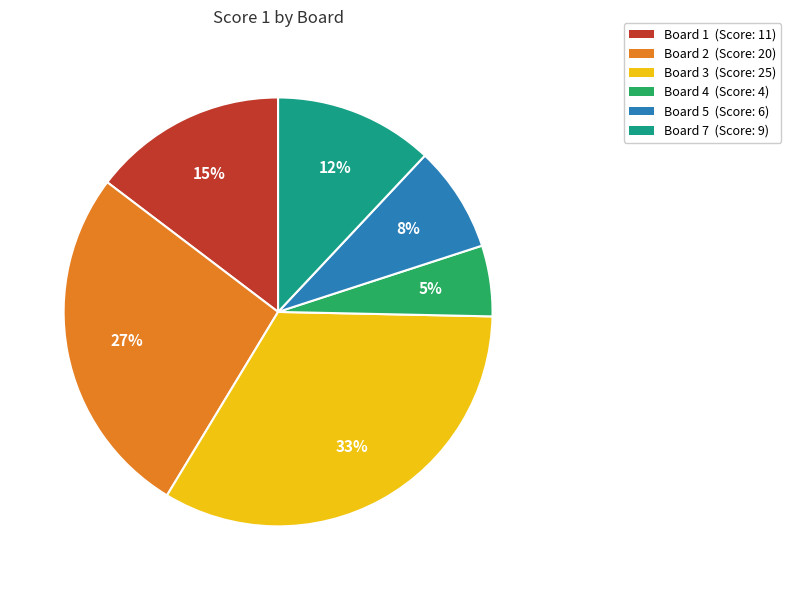

Is there a majority slice in this chart?

No